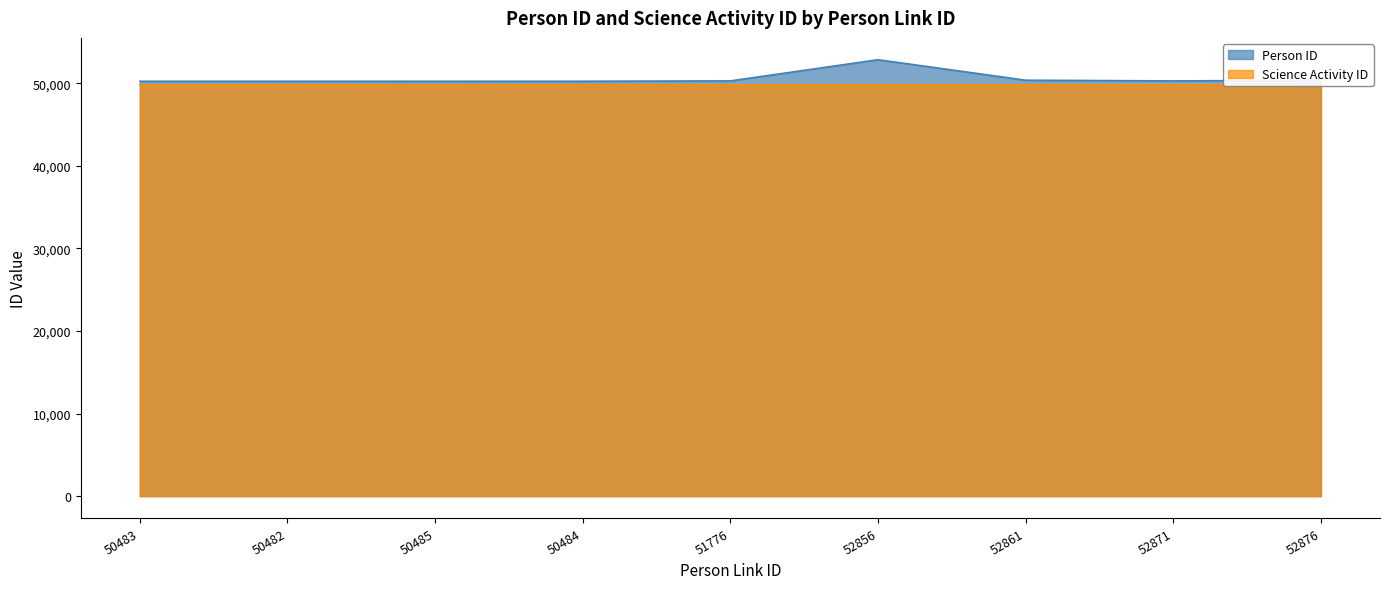

At which category does Science Activity ID reach its first local peak?

50482